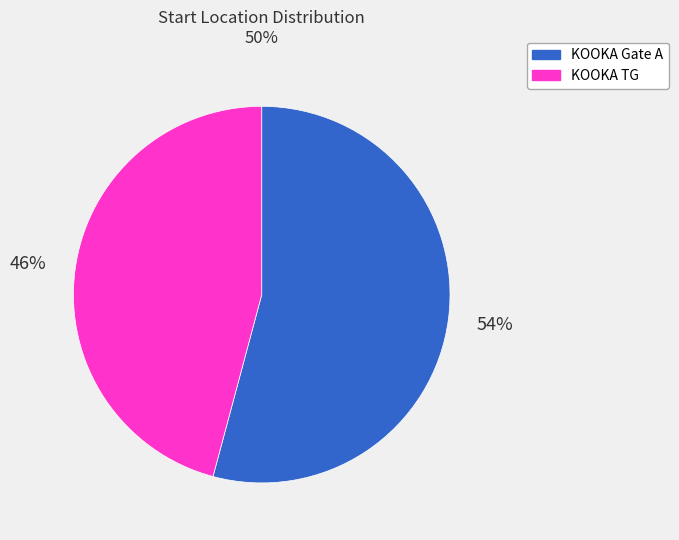

Count the number of slices in the pie.

2